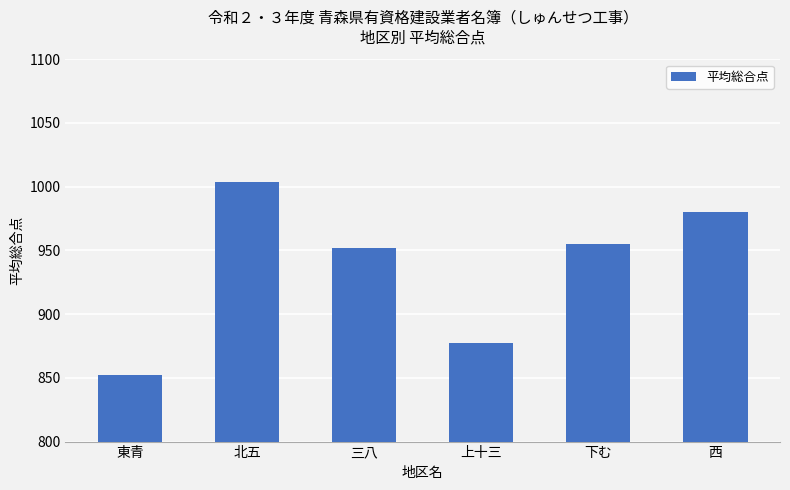

What is the smallest value displayed?

852